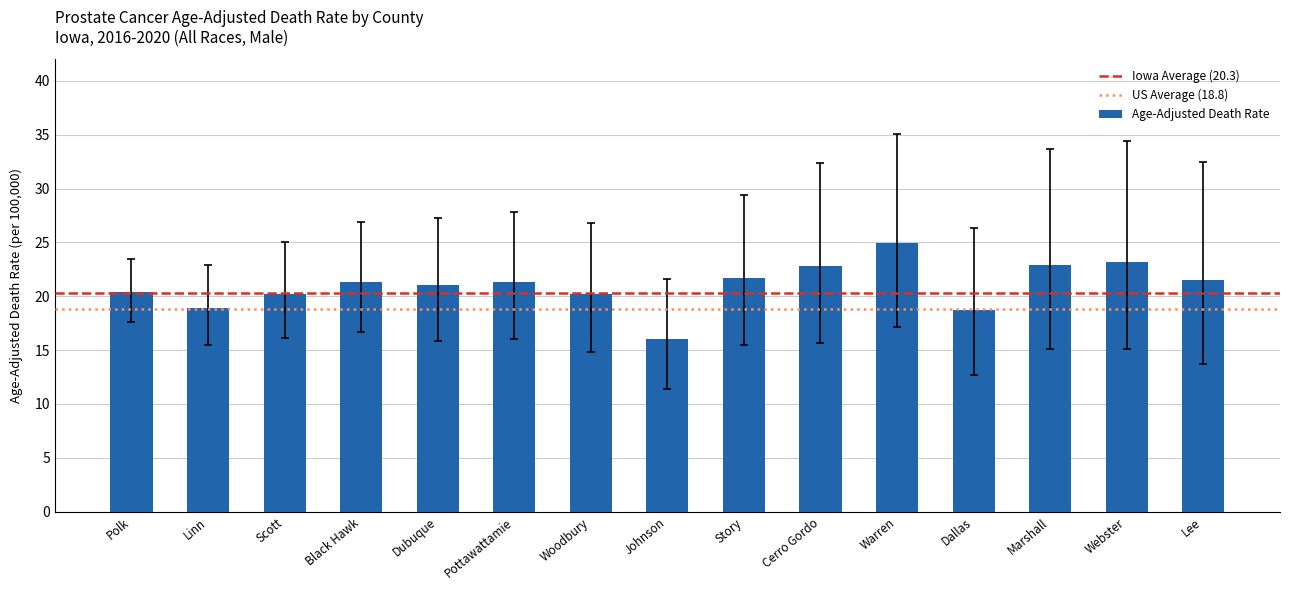

What position from the left is Dallas?

12